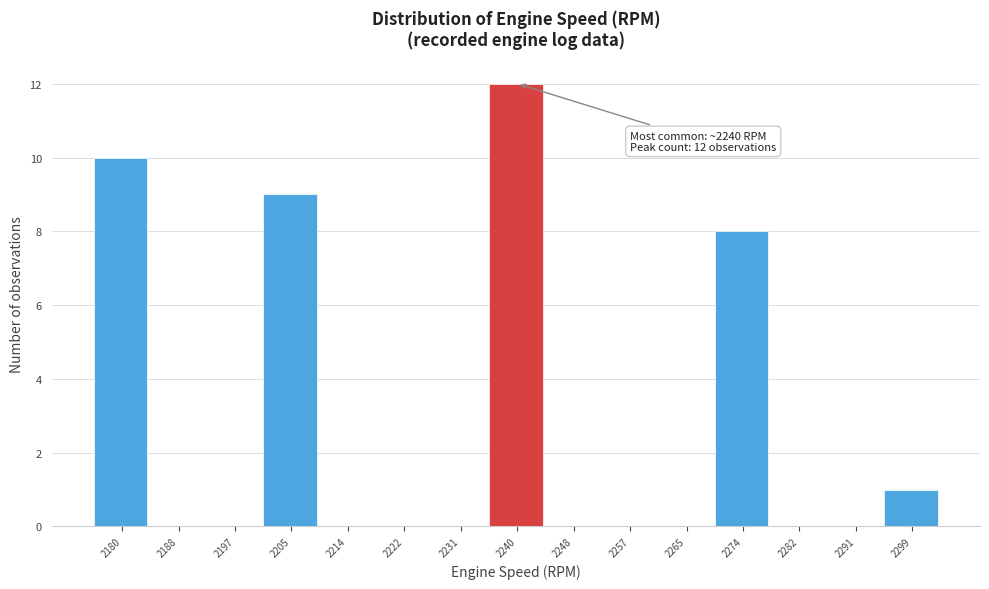

Over which range of the x-axis is the bar tallest?

2236 to 2244